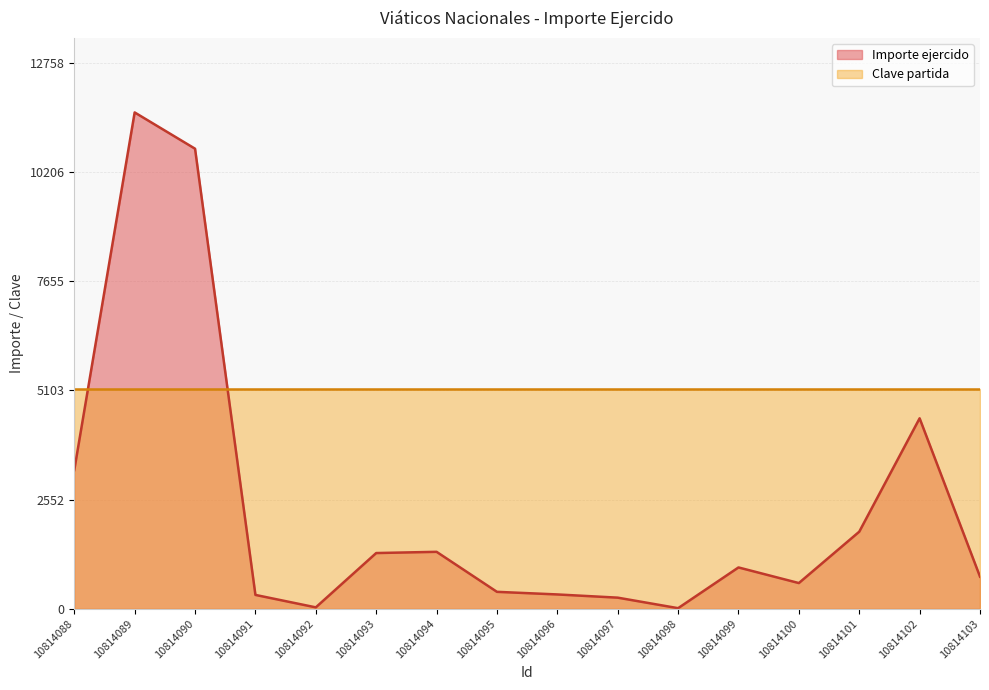

The value at 10814091 is 323.0. True or false?

True